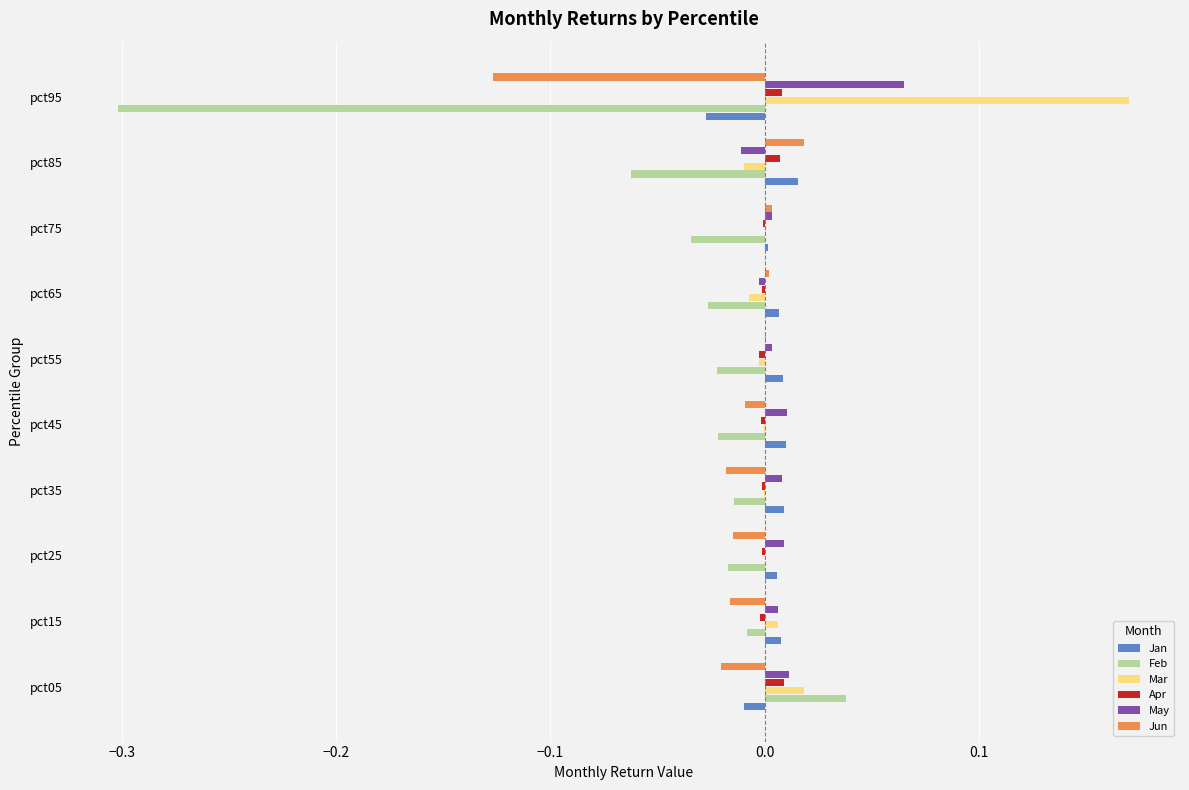

At which label does Jun reach its peak?

pct85